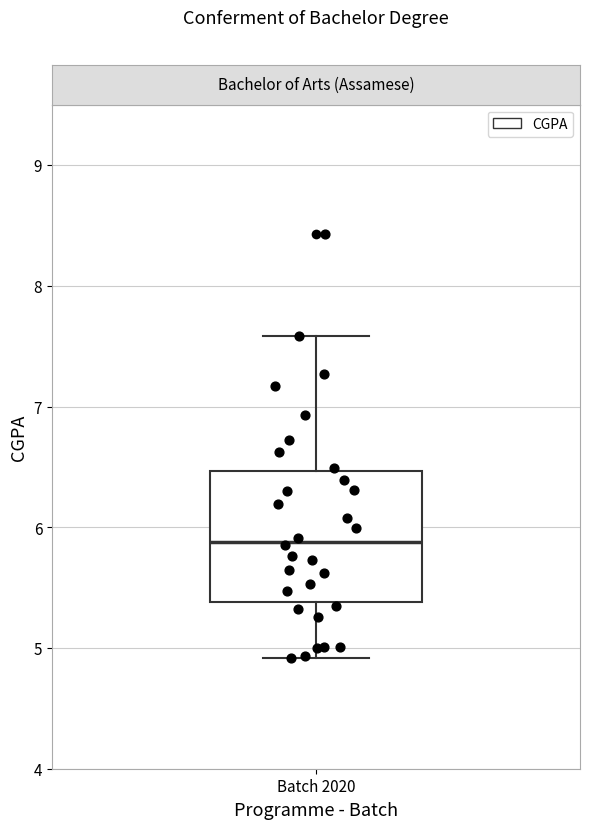

Transcribe this box plot: give where the median line is, the range the box spans, and where the two whiskers end, as read against the y-axis. The values are not printed on the chart, so give them approximately, as read against the axis.

median 5.9, box 5.4 to 6.5, whiskers 4.9 to 7.6